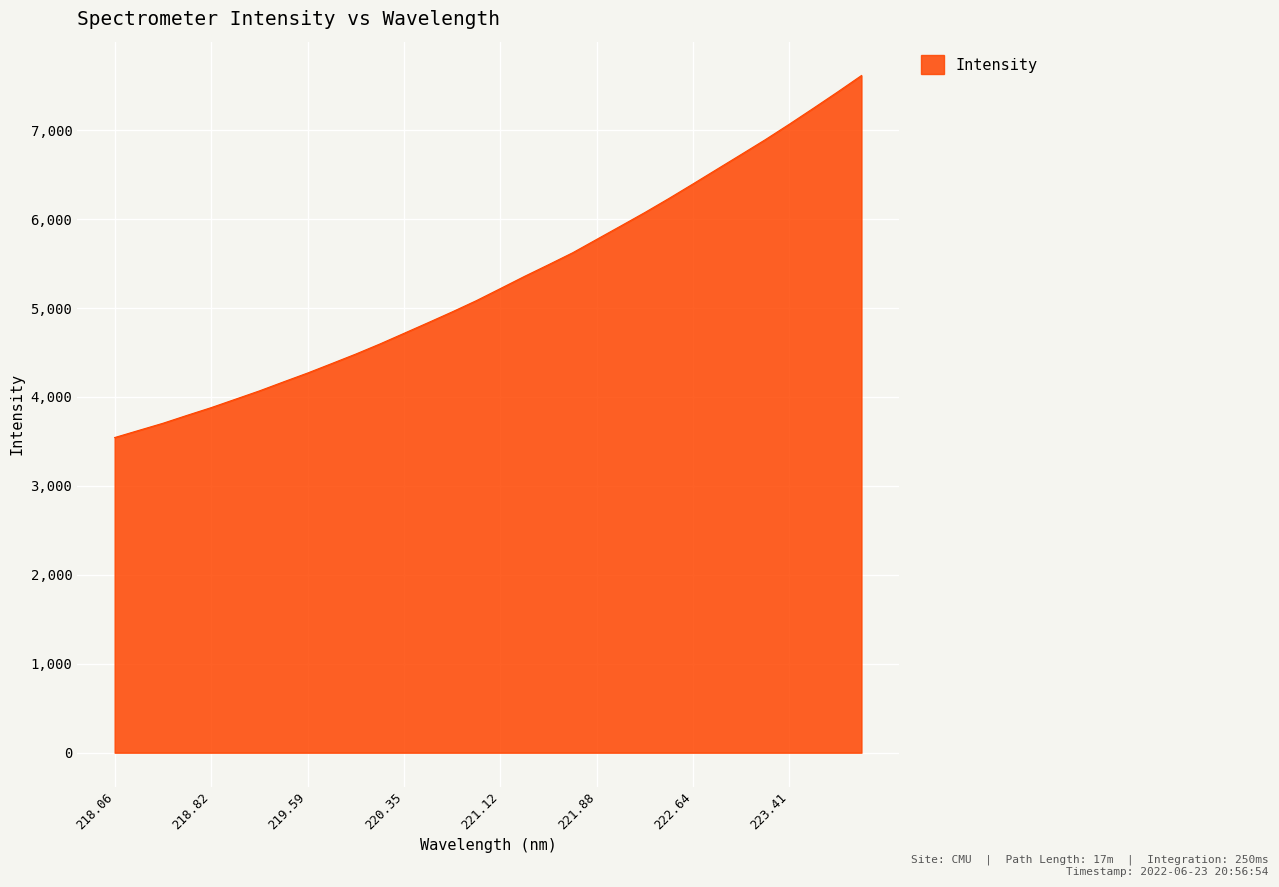

What is the minimum value shown in the chart?

3543.7